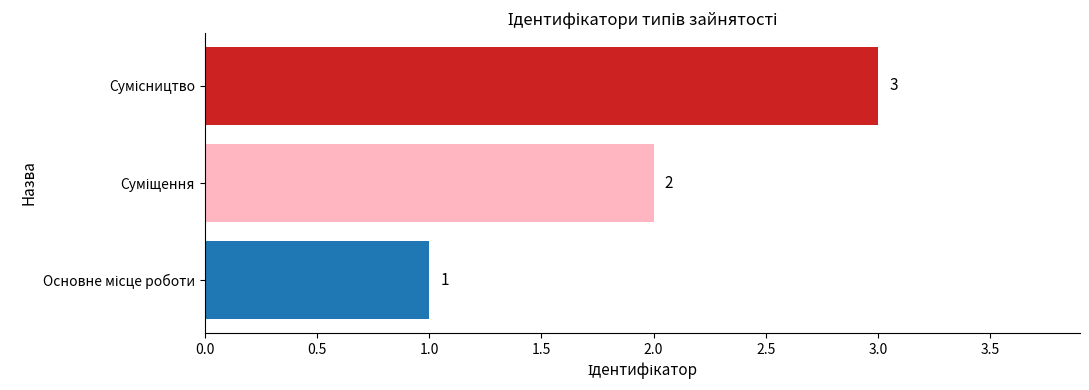

What is the sum of all values?

6